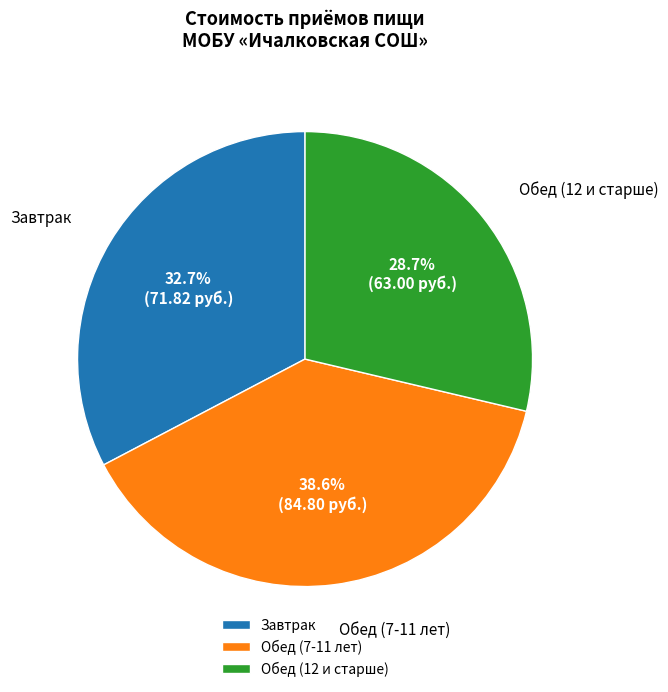

Rank the categories by value from highest to lowest.

Обед (7-11 лет), Завтрак, Обед (12 и старше)